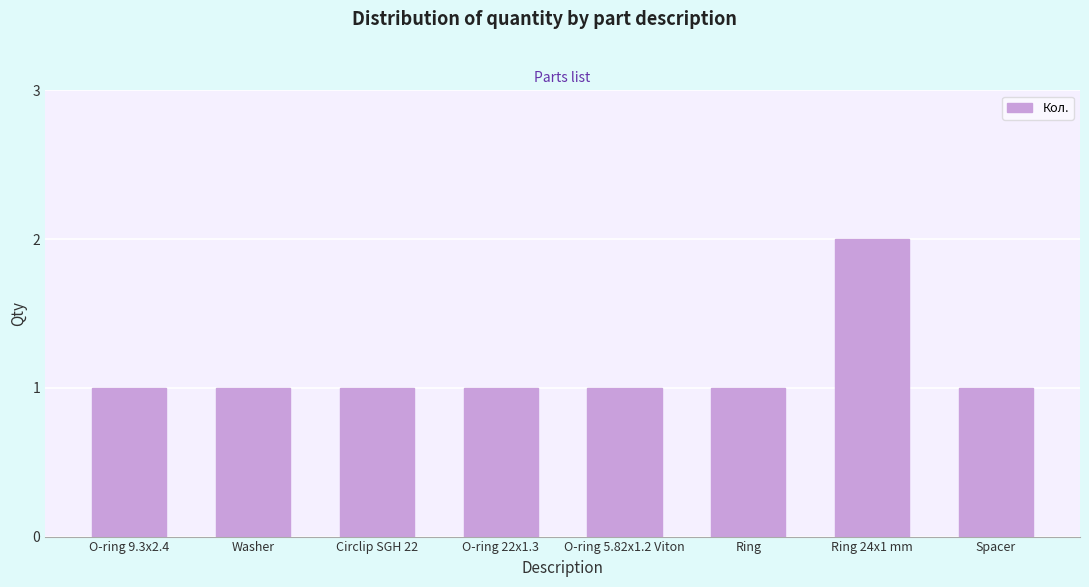

Which label corresponds to the largest value in the chart?

Ring 24x1 mm